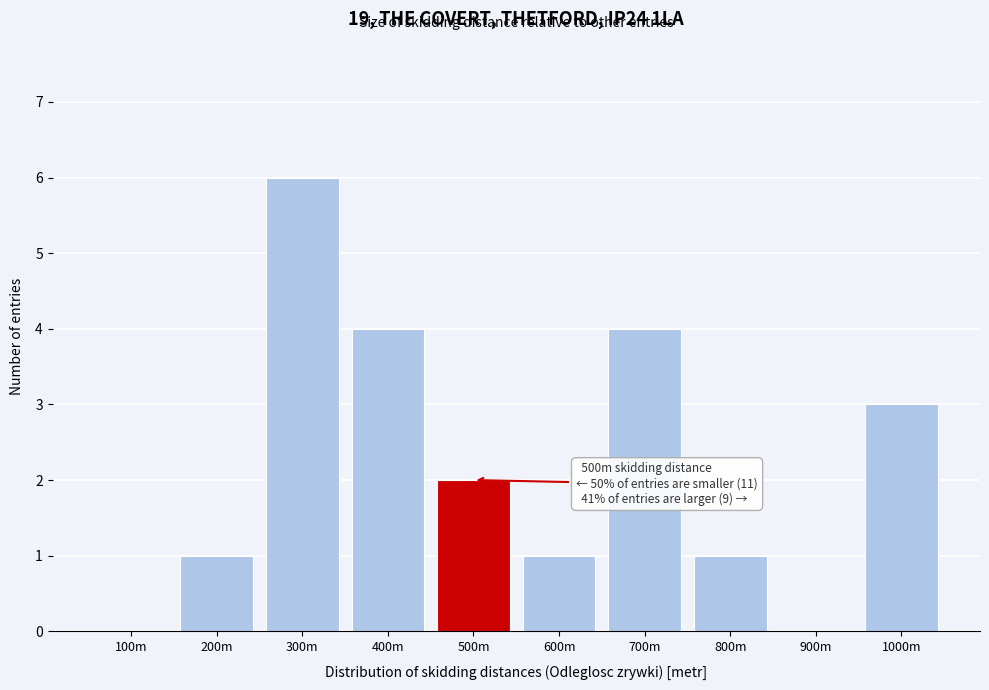

Reading left to right, transcribe all the data shown in this chart.

100m=0	200m=1	300m=6	400m=4	500m=2	600m=1	700m=4	800m=1	900m=0	1000m=3